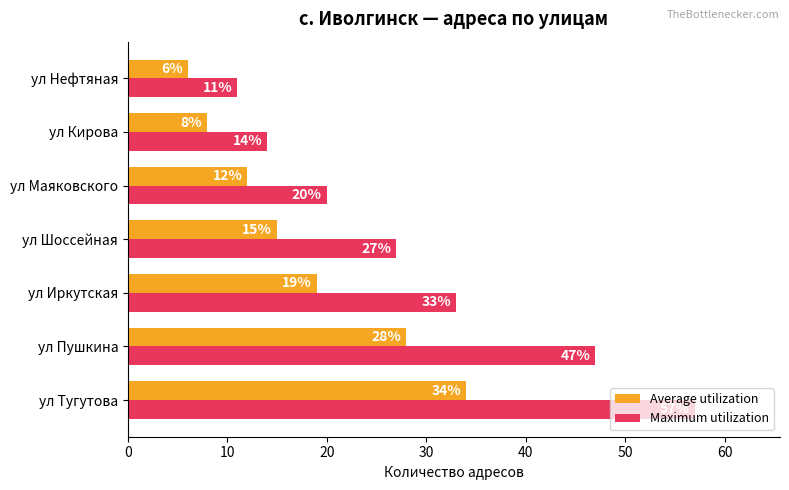

What is the greatest value displayed?

57